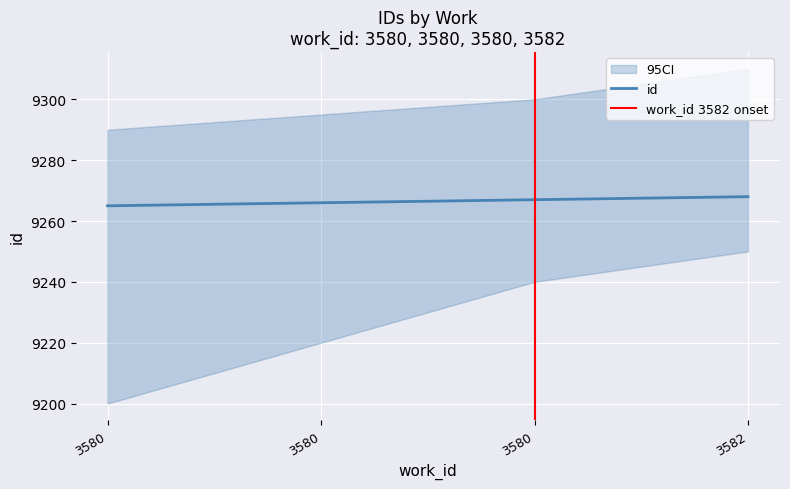

True or false: the data has more than 1 interior local peaks.

False